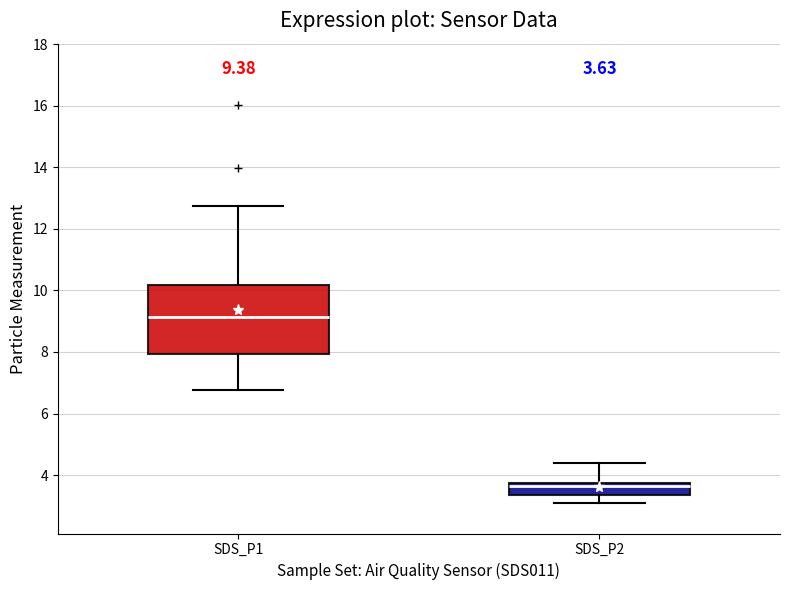

Comparing the boxes themselves (not the whiskers), which one is the tallest?

SDS_P1